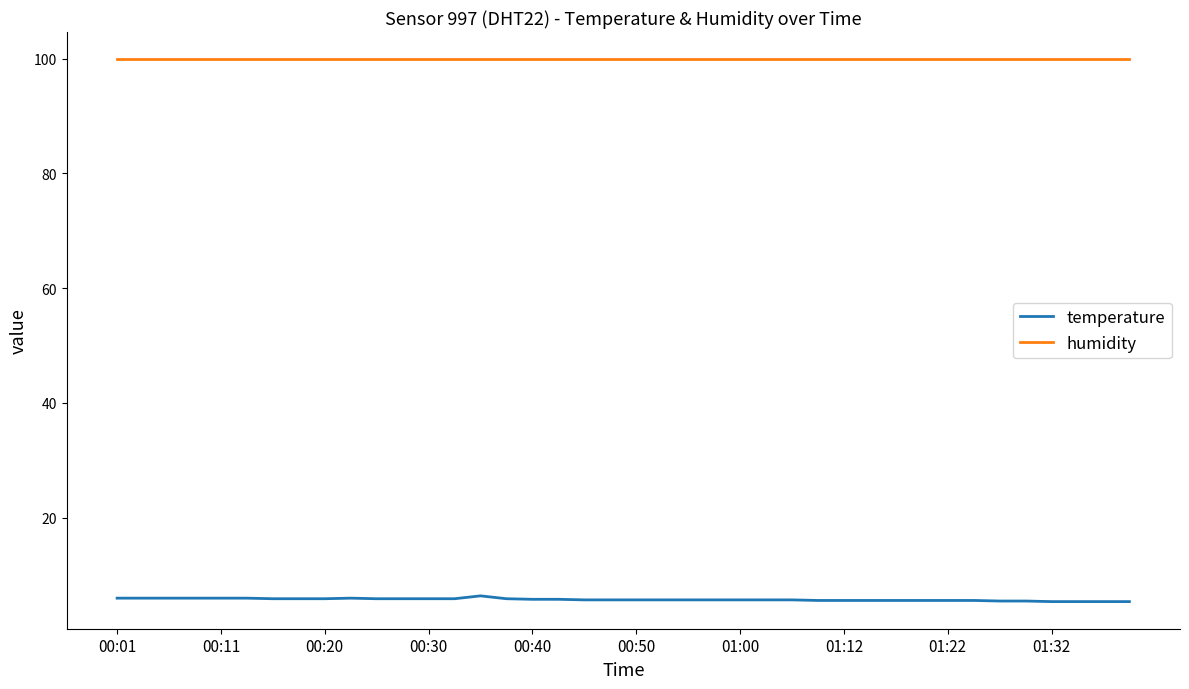

How many lines are shown in the chart?

2